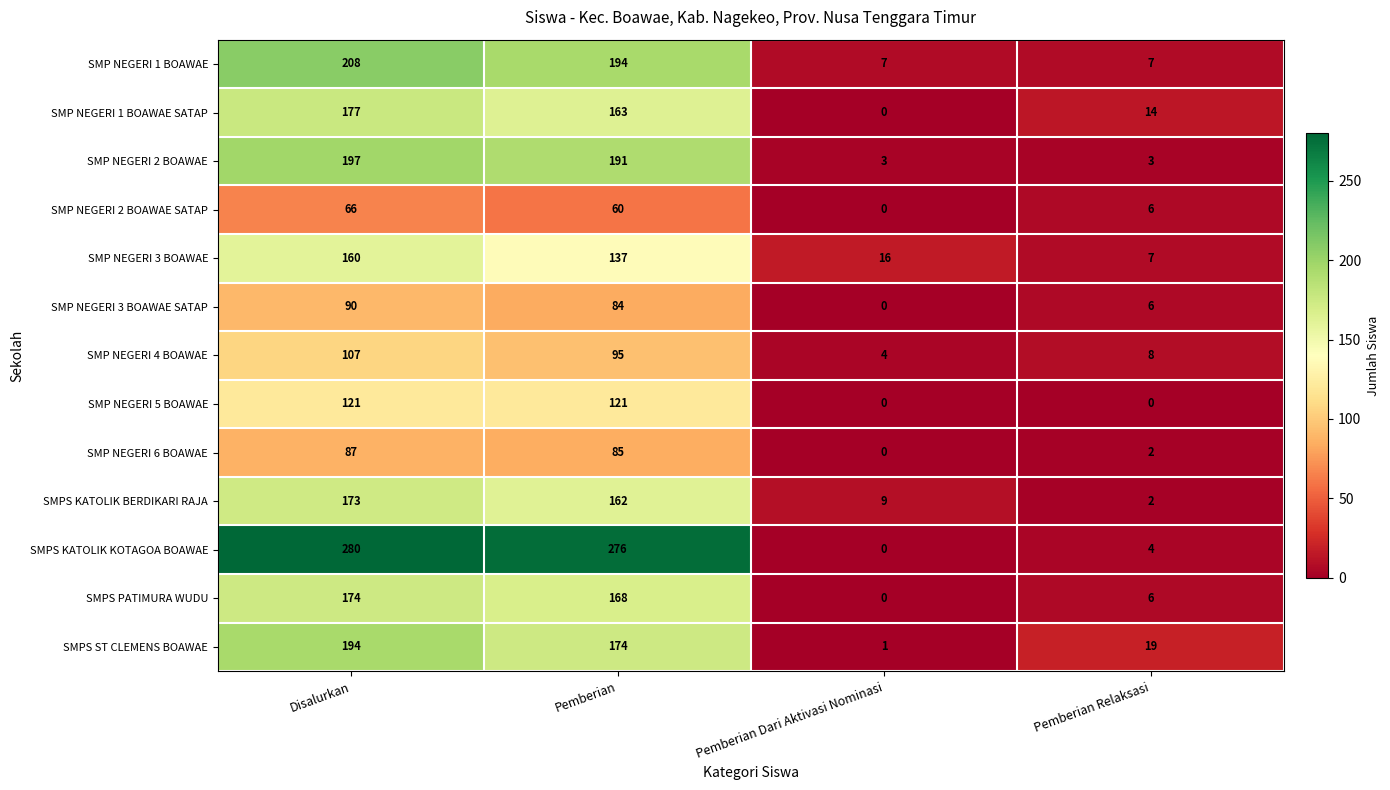

The SMPS KATOLIK KOTAGOA BOAWAE series shows -112 at Pemberian Dari Aktivasi Nominasi. True or false?

False